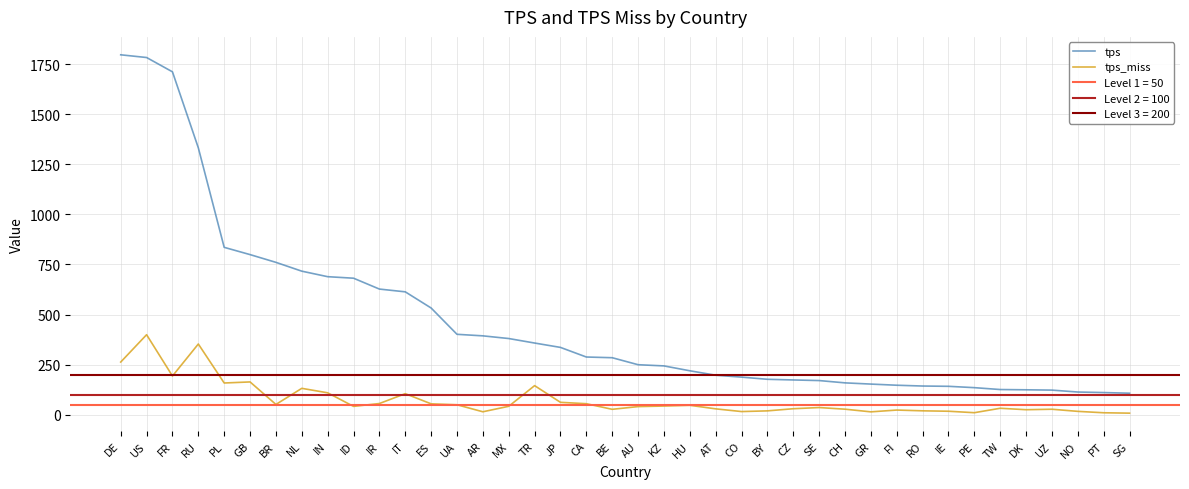

Does the chart display data point markers on the line(s)?

No